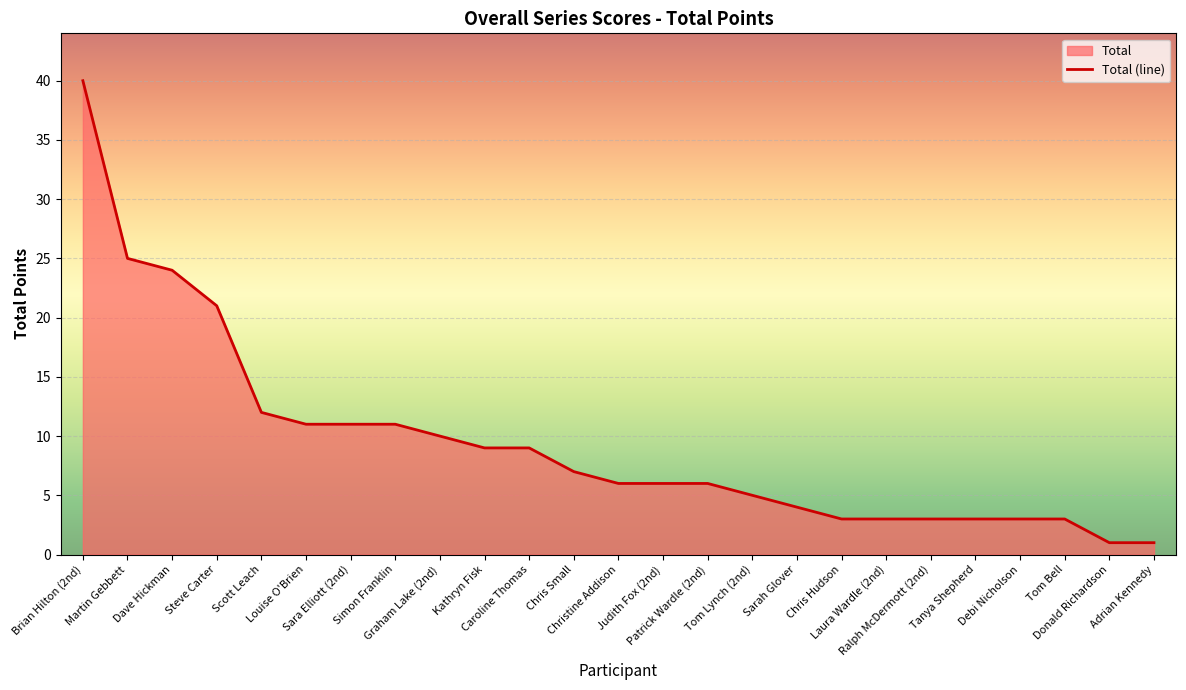

True or false: the data shows 1 at Laura Wardle (2nd).

False